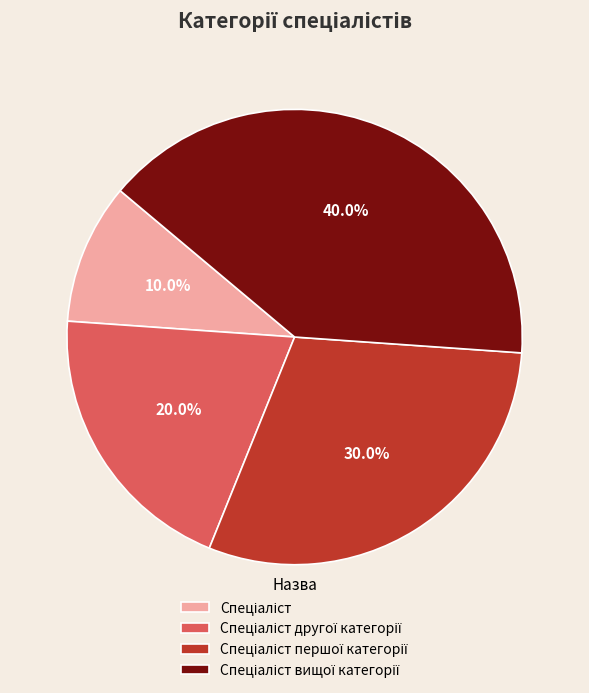

Does any single category account for the majority?

No